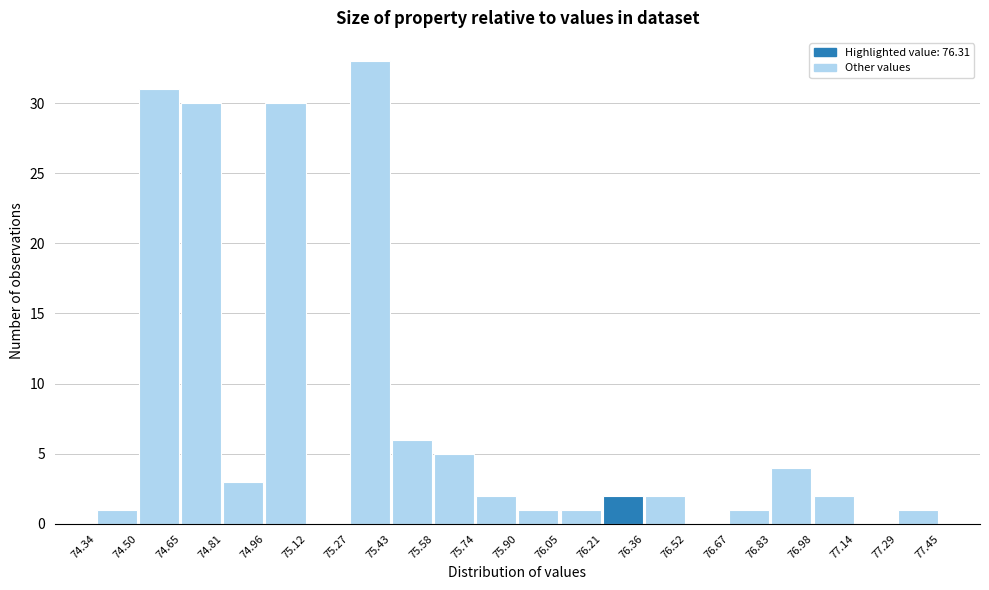

How tall is the bar that spans 75.74 to 75.90 on the x-axis? The values are not printed on the chart, so give them approximately, as read against the axis.

2